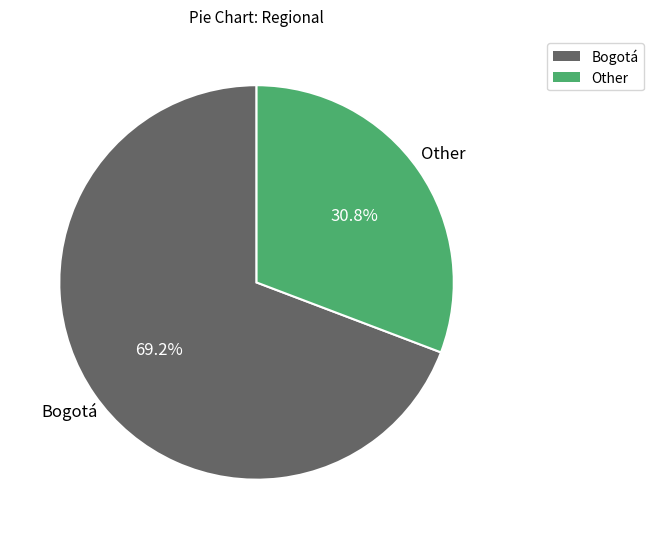

Which slice is the largest?

Bogotá